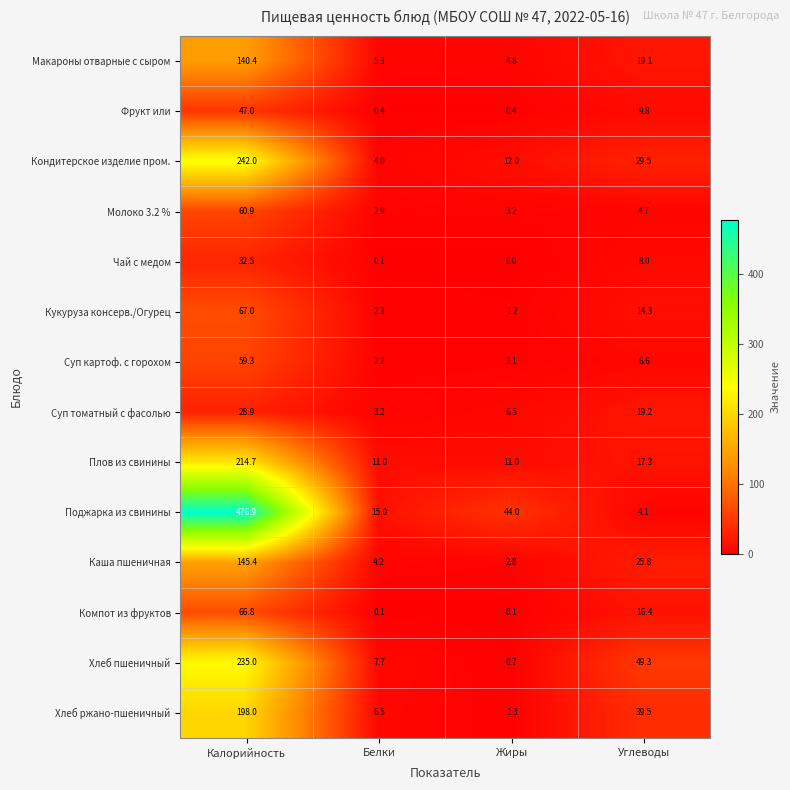

What is the maximum value shown in the chart?

476.9